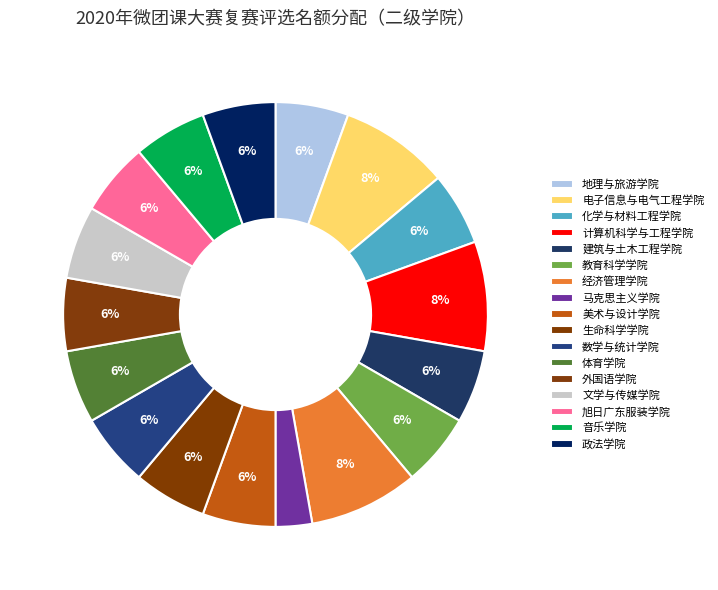

To the nearest percent, what percentage of the pie is 地理与旅游学院?

6%